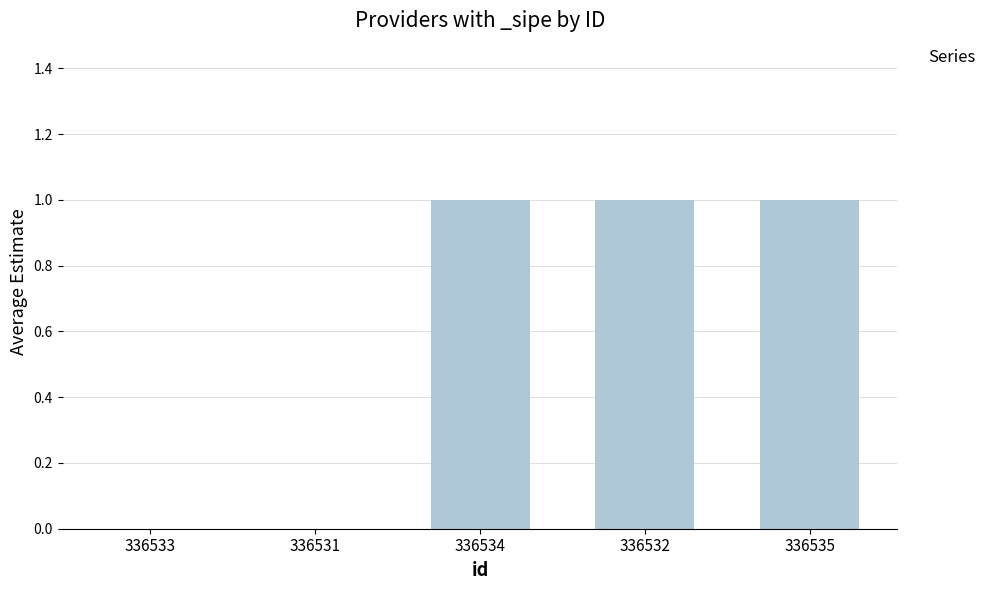

What is the approximate value at 336534?

1